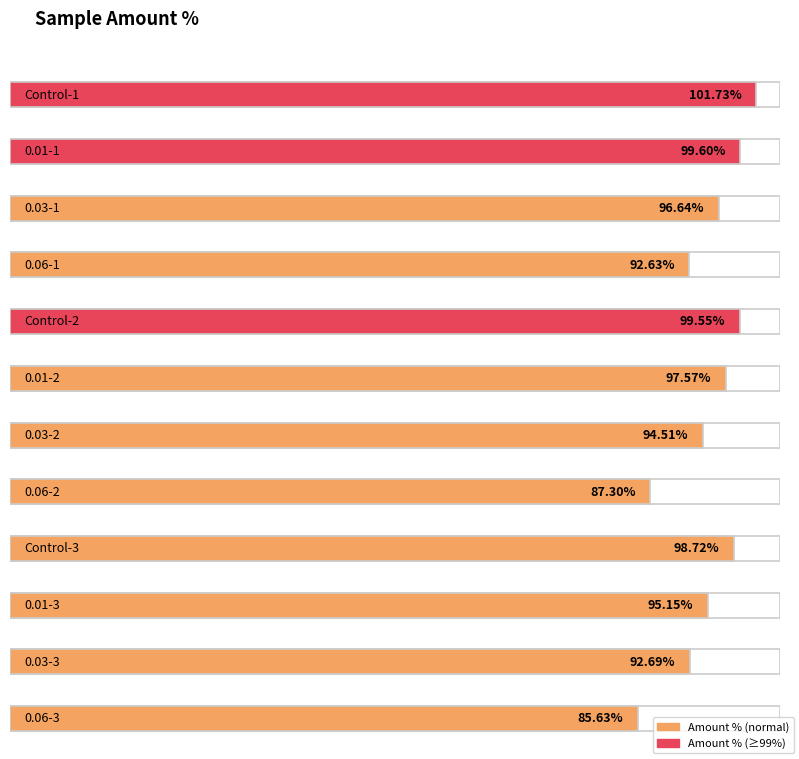

What is the difference between the values at 0.03-2 and Control-1?

7.2